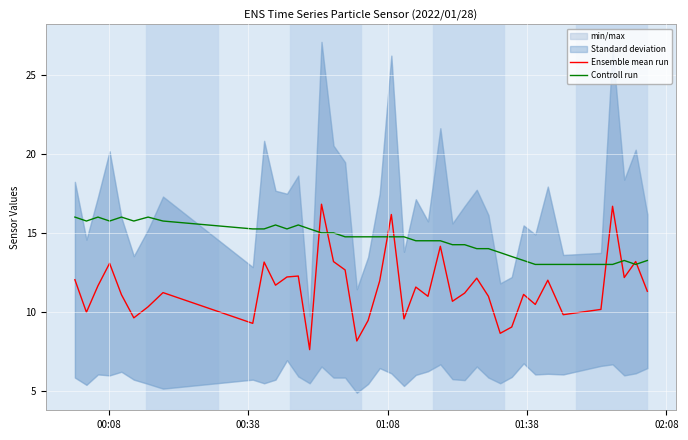

At how many categories does at least one series exceed 10?

40